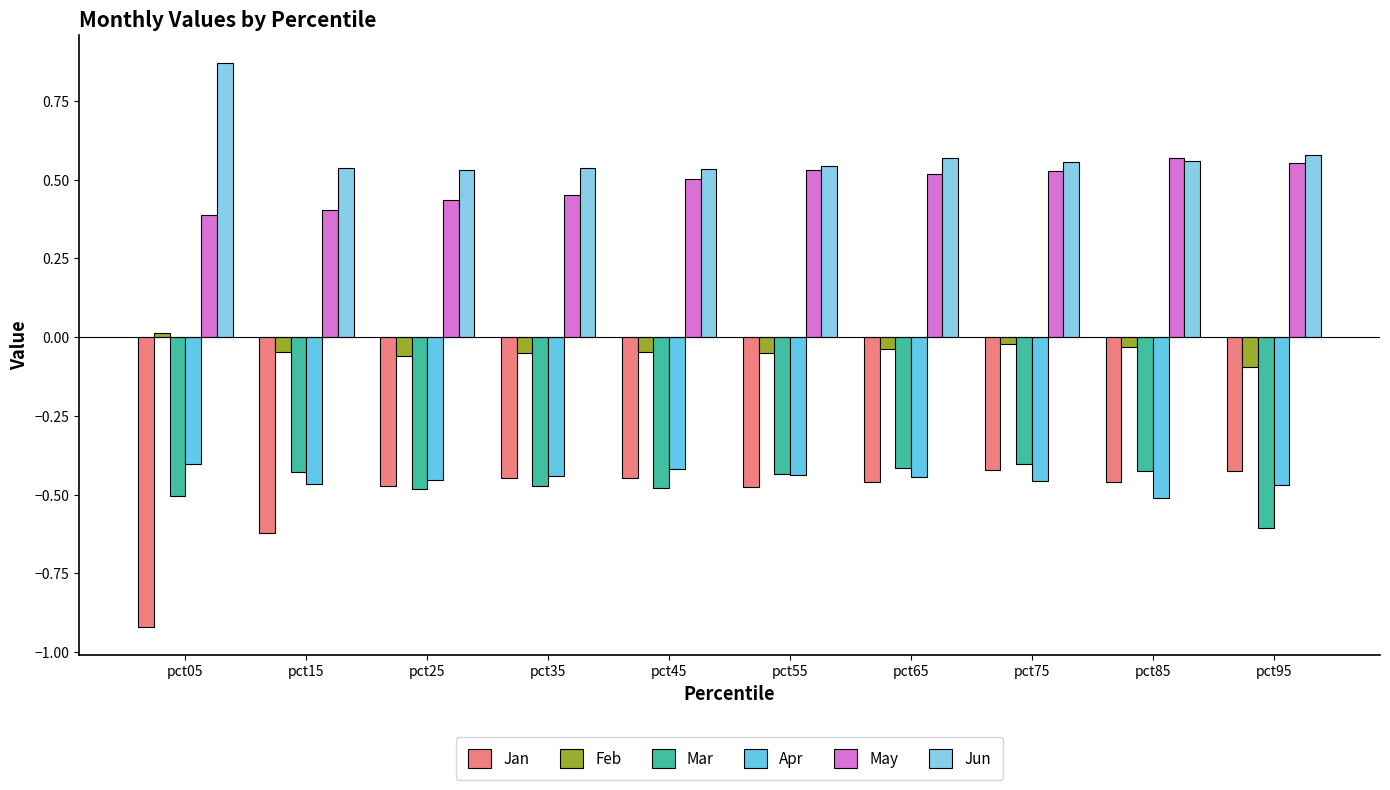

Is the value of May at pct15 greater than the value of Feb at pct15?

Yes